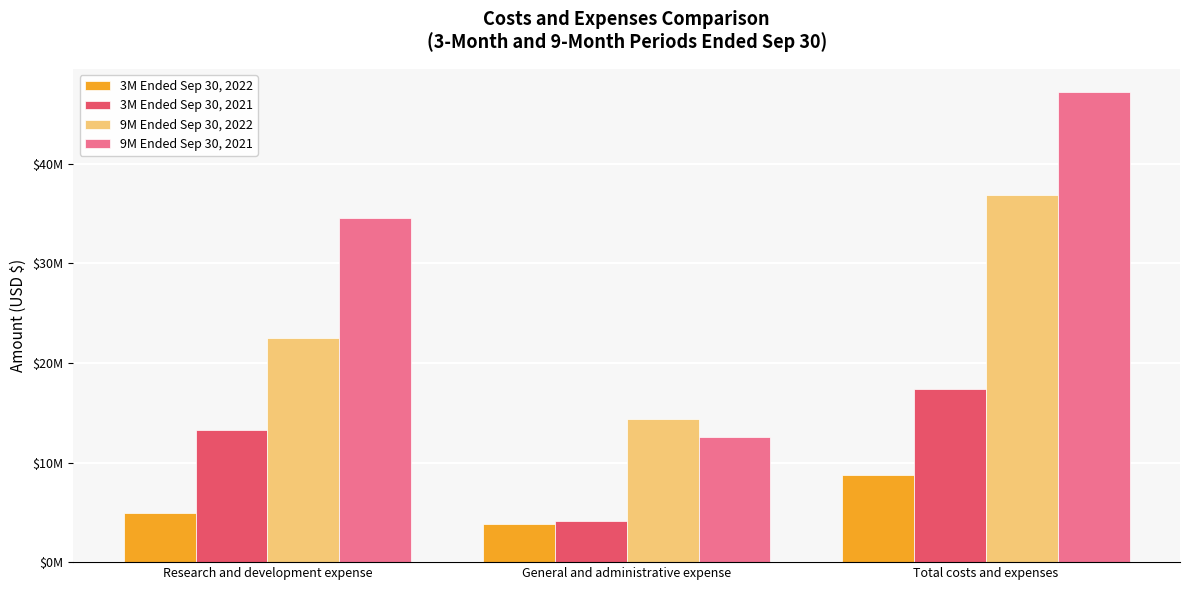

Between Research and development expense and General and administrative expense, which series saw the biggest shift?

9M Ended Sep 30, 2021